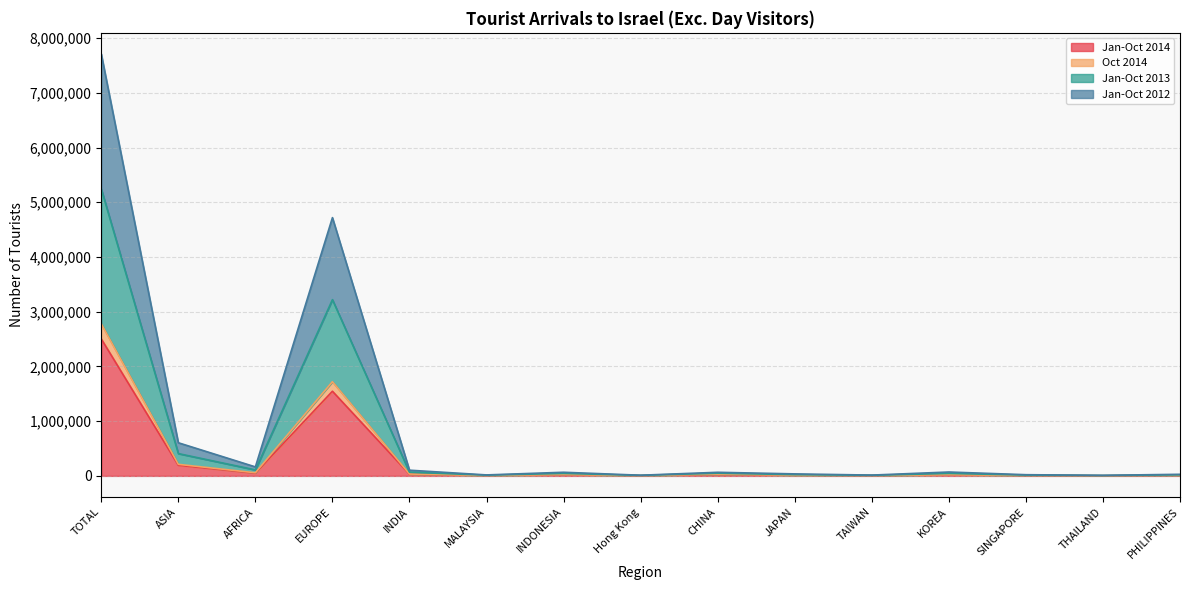

List the labels in order of Jan-Oct 2013 value, largest first.

TOTAL, EUROPE, ASIA, AFRICA, INDIA, KOREA, INDONESIA, CHINA, JAPAN, PHILIPPINES, SINGAPORE, MALAYSIA, TAIWAN, Hong Kong, THAILAND